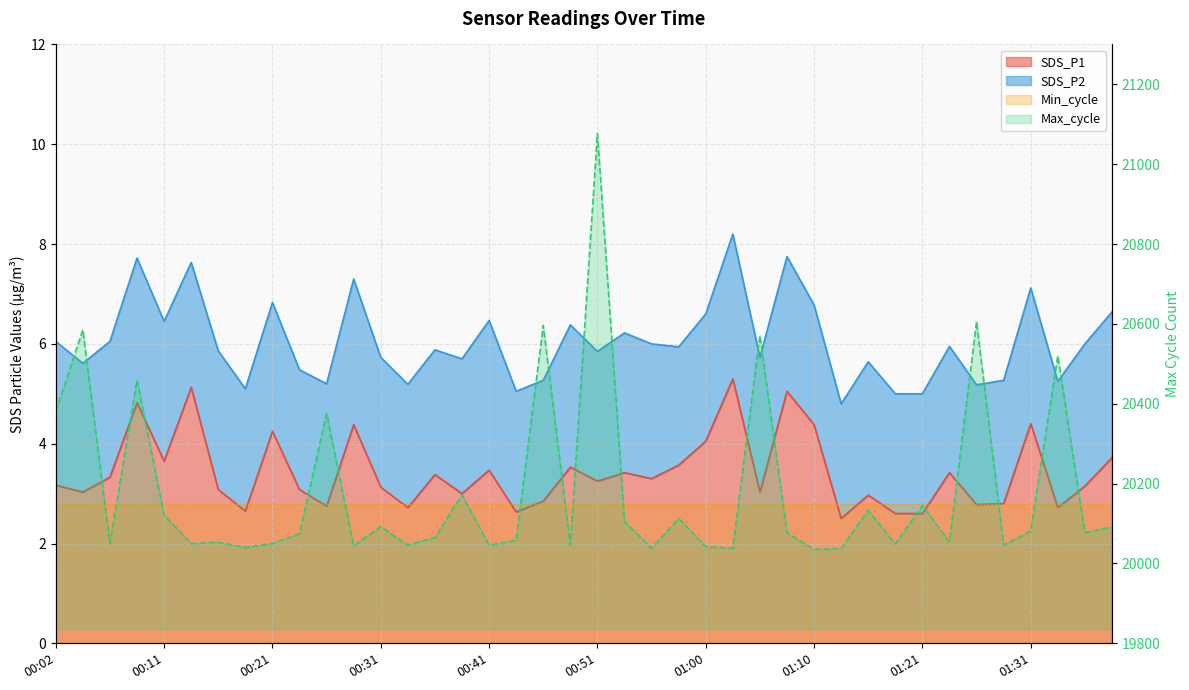

Does the chart have visible grid lines?

Yes